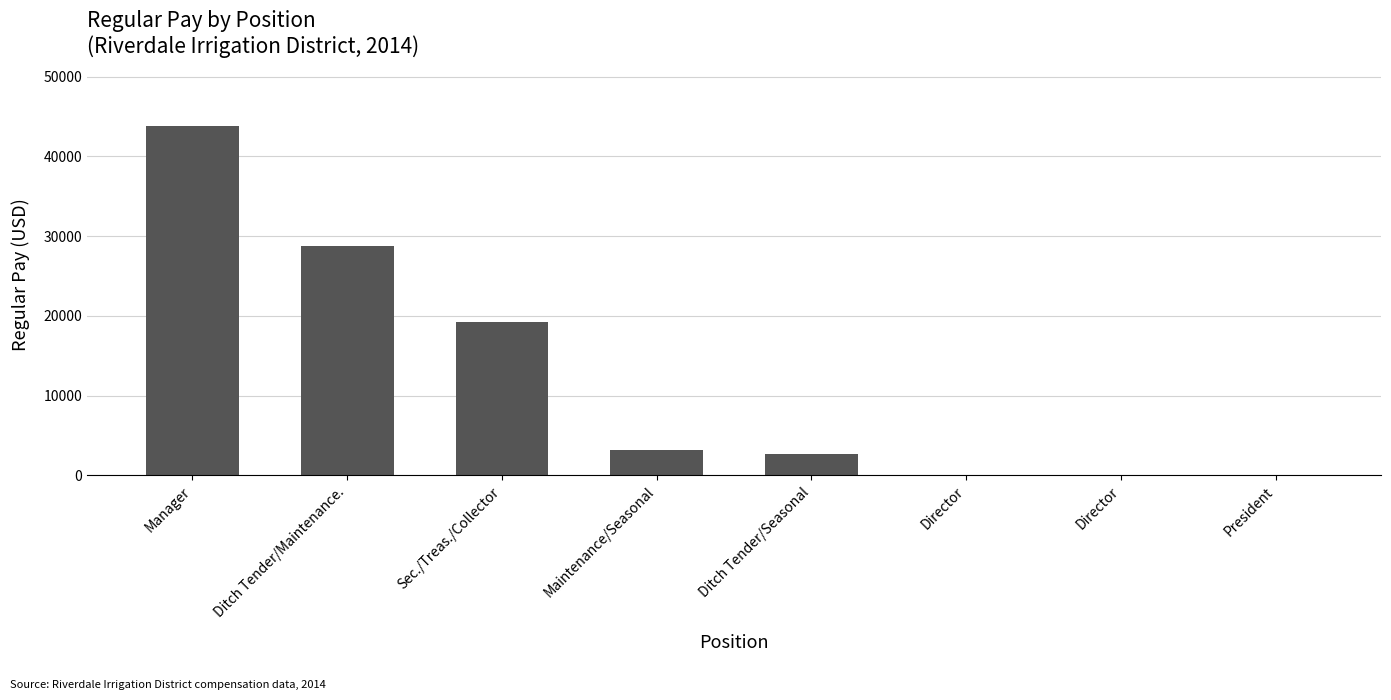

At which label does the data first exceed 3190?

Manager